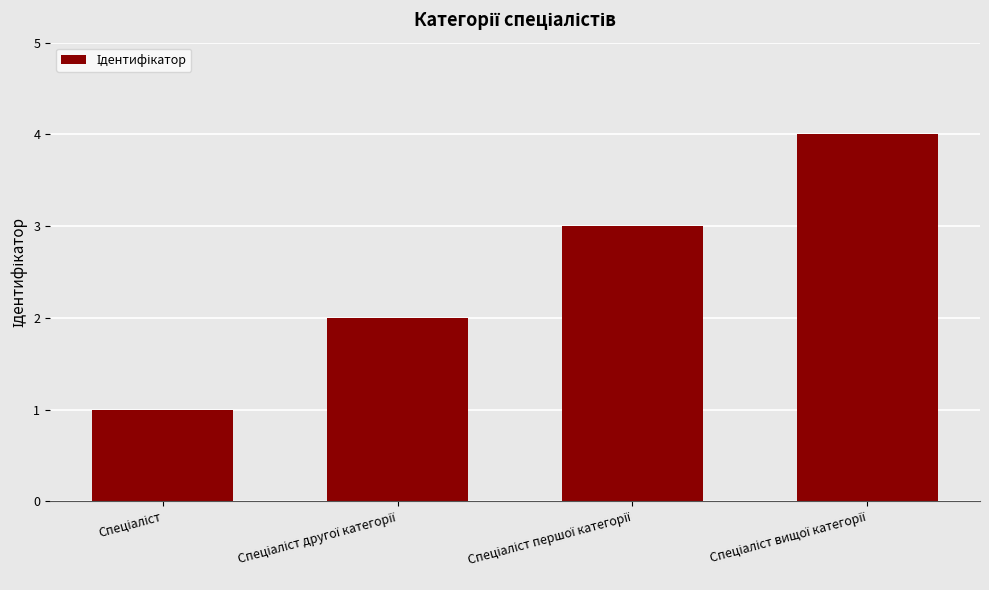

What is the maximum value shown in the chart?

4